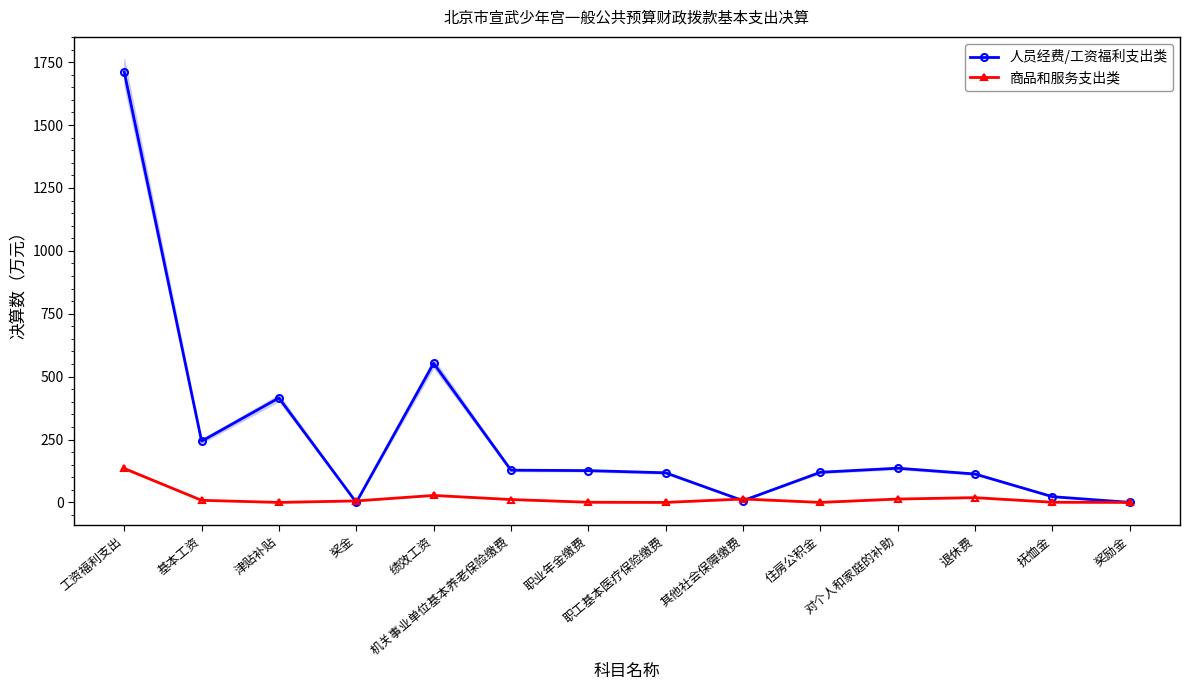

Which series changed the most between 工资福利支出 and 其他社会保障缴费?

人员经费/工资福利支出类